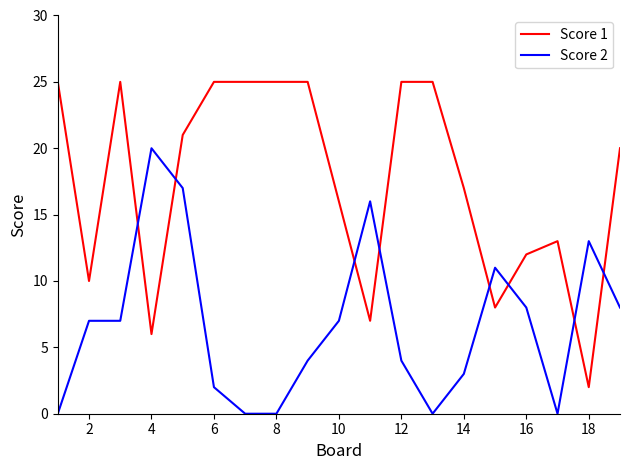

Rank the series by their average value, from lowest to highest.

Score 2, Score 1